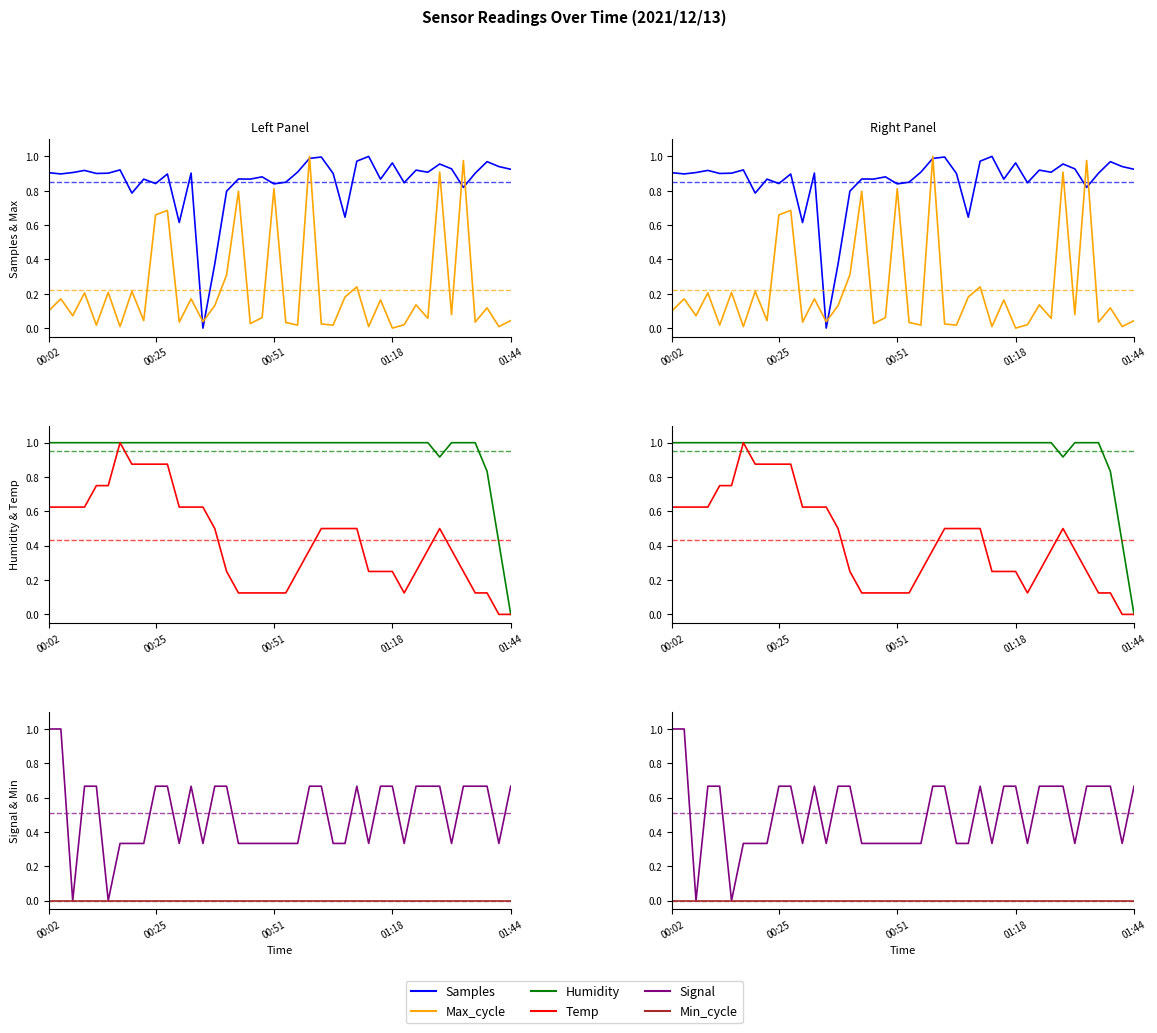

What is the difference between the maximum and second lowest values in the Signal series?

1.0